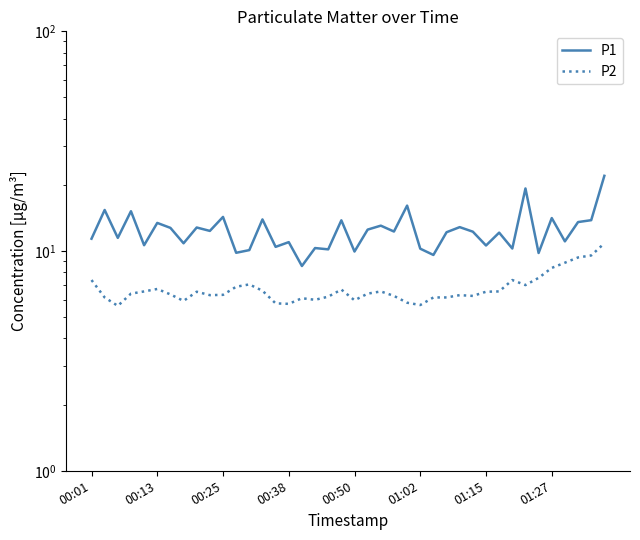

Which series changed the most between 21 and 37?

P2